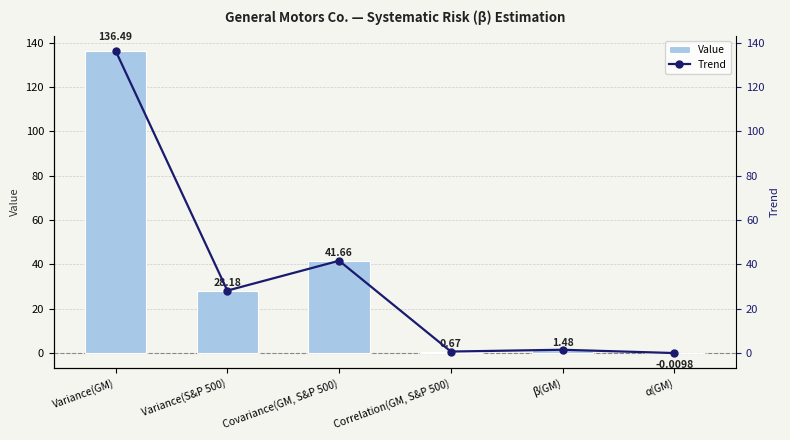

The value of Trend at Covariance(GM, S&P 500) is 41.7. True or false?

True